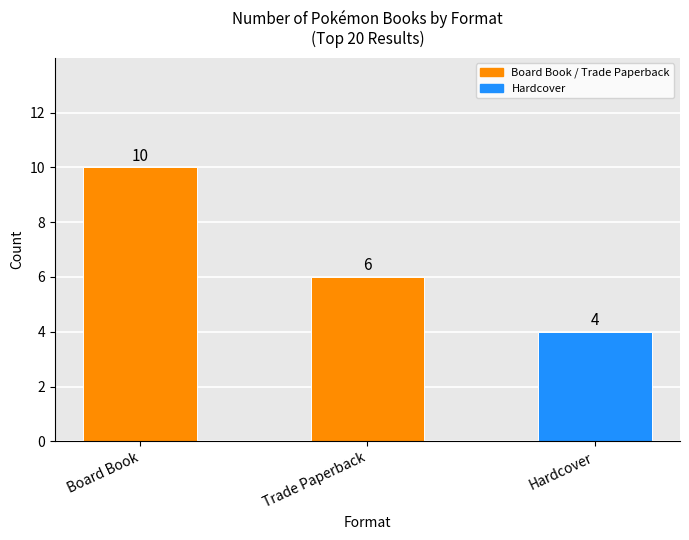

What position from the right is Trade Paperback?

2